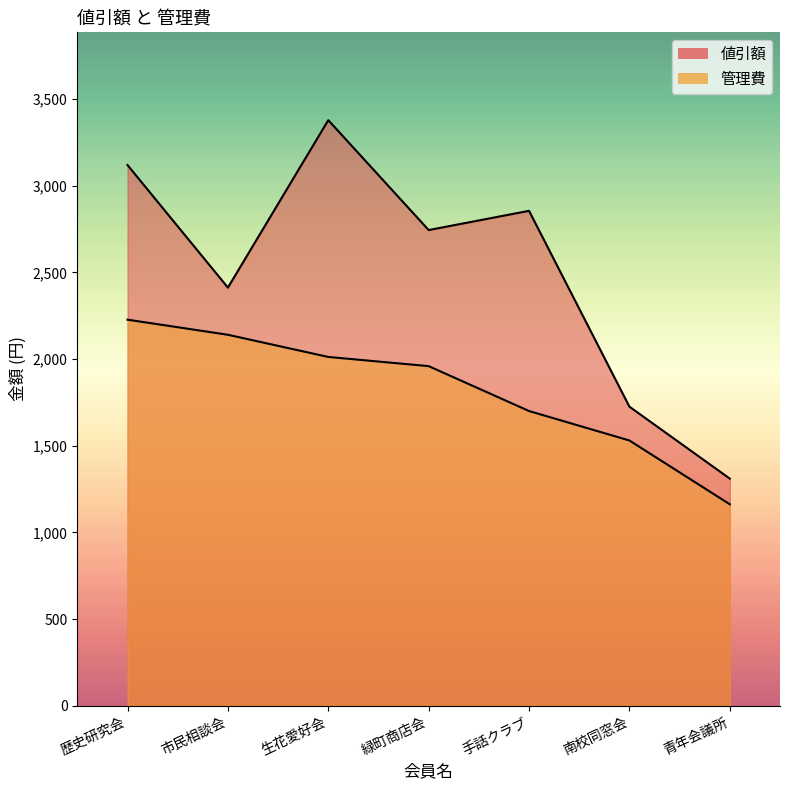

True or false: 値引額 and 管理費 cross at least once.

False